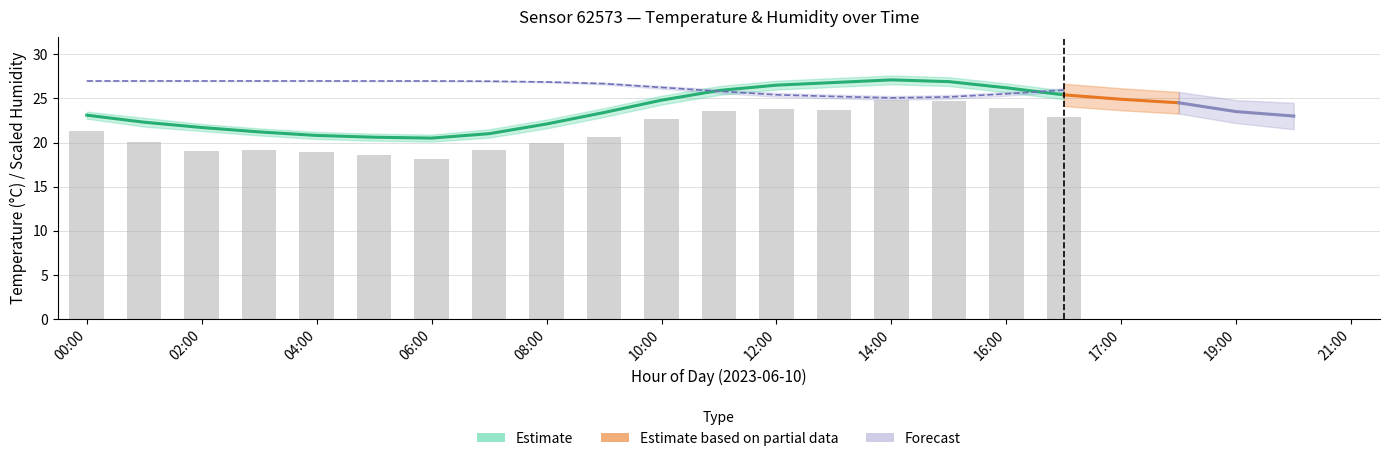

How many categories are shown in the chart?

18